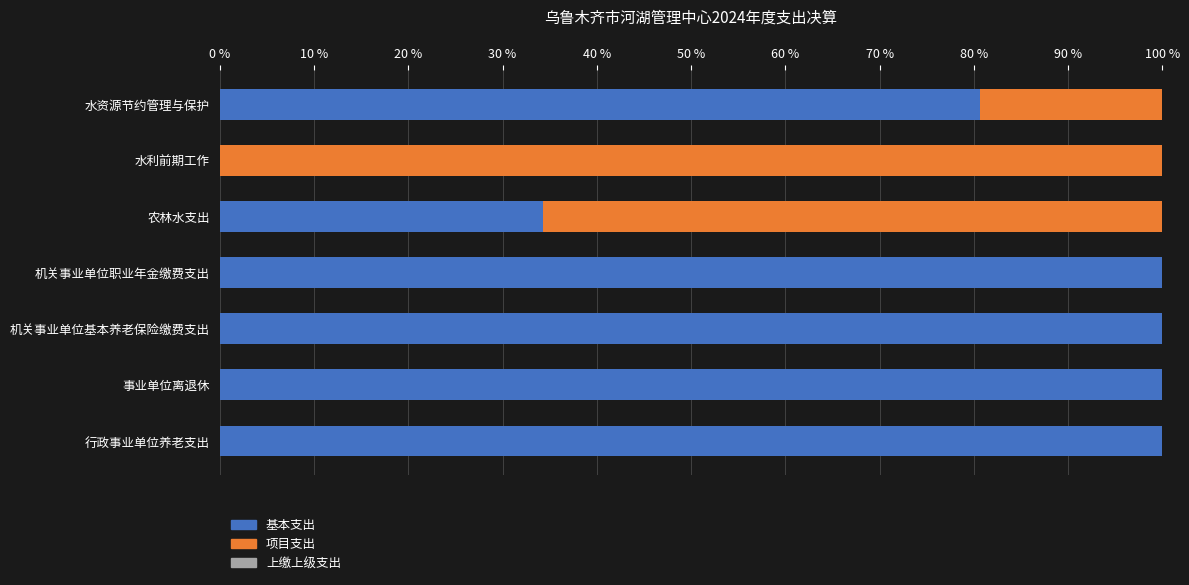

The 基本支出 series shows 124.0 at 水资源节约管理与保护. True or false?

False